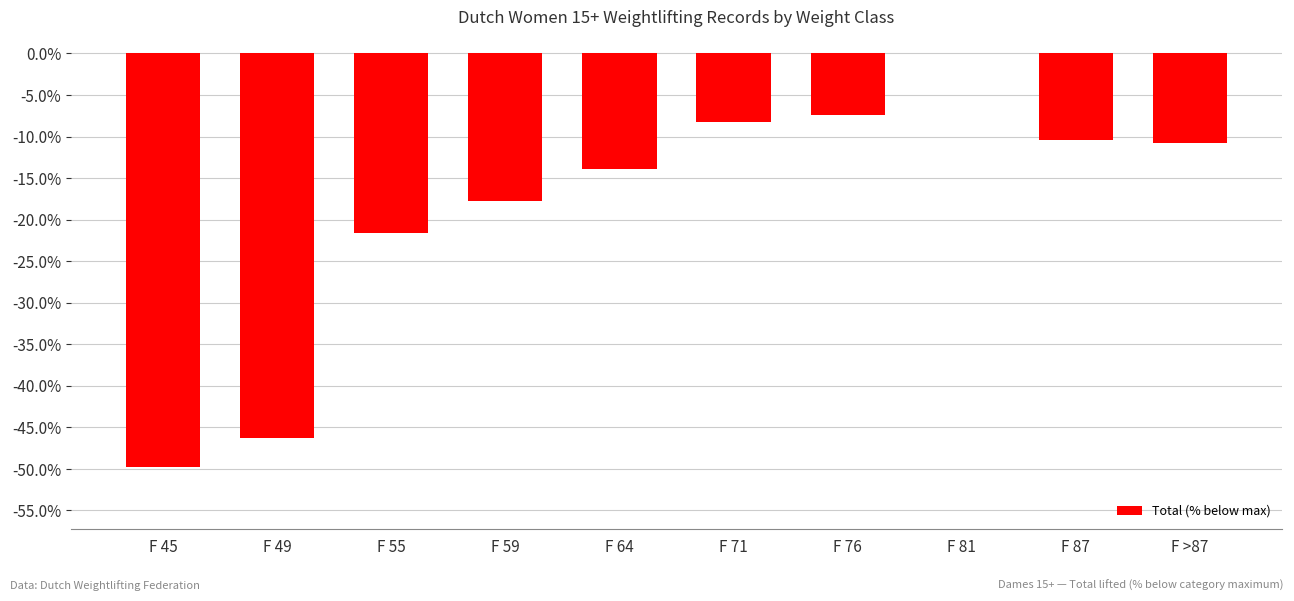

Reading right to left, what are all the values shown in this chart?

-10.8	-10.4	0.0	-7.4	-8.2	-13.9	-17.7	-21.6	-46.3	-49.8